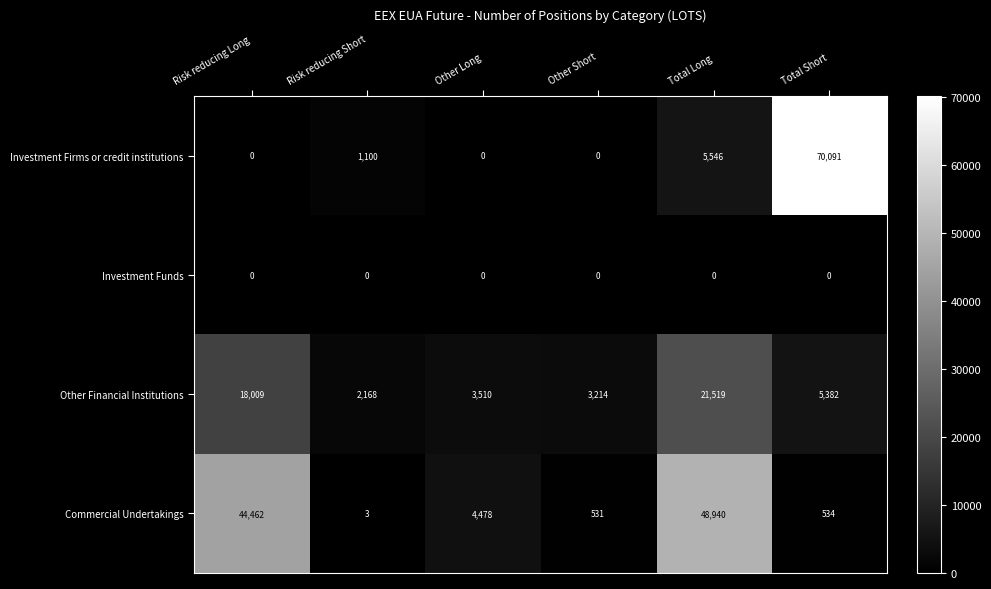

What is the difference between the maximum and minimum values in the Other Financial Institutions series?

19351